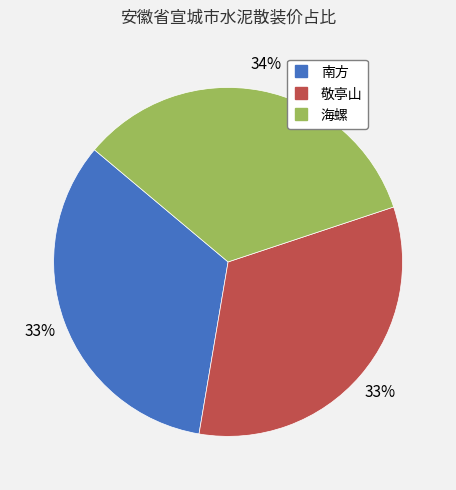

Combined, do 敬亭山 and 南方 account for over 50%?

Yes